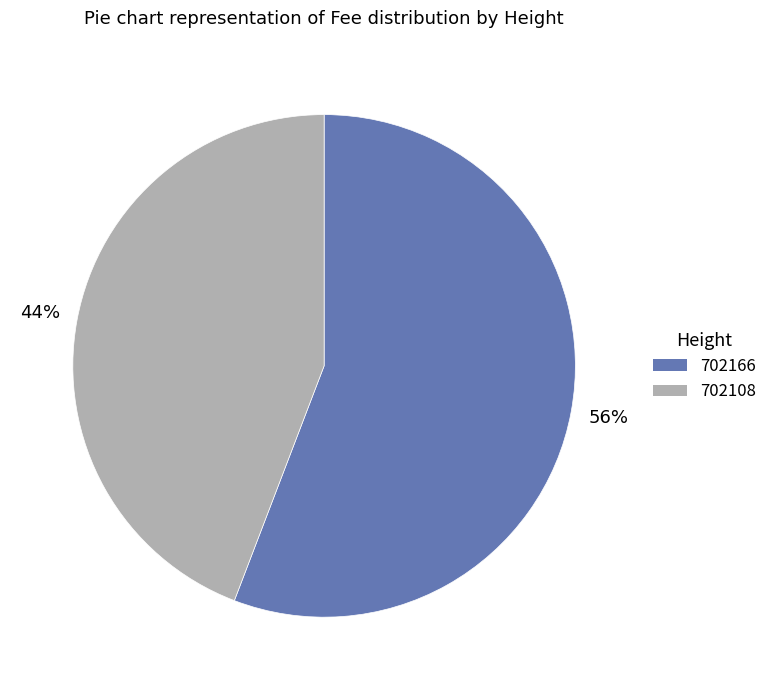

Does 702108 represent more than half of the total?

No